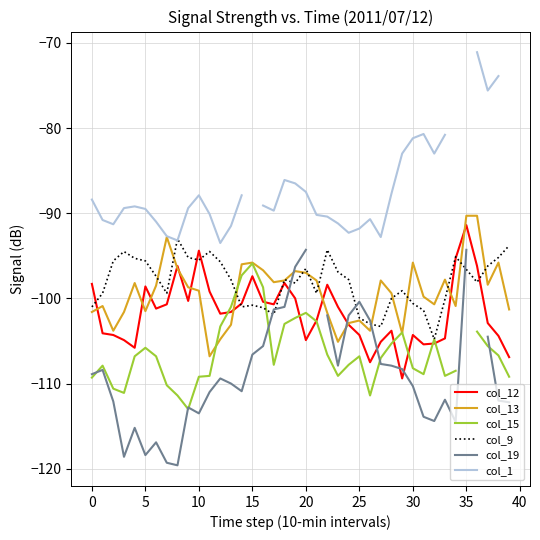

What is the value of the col_12 point at the 28th from the left?

-105.1